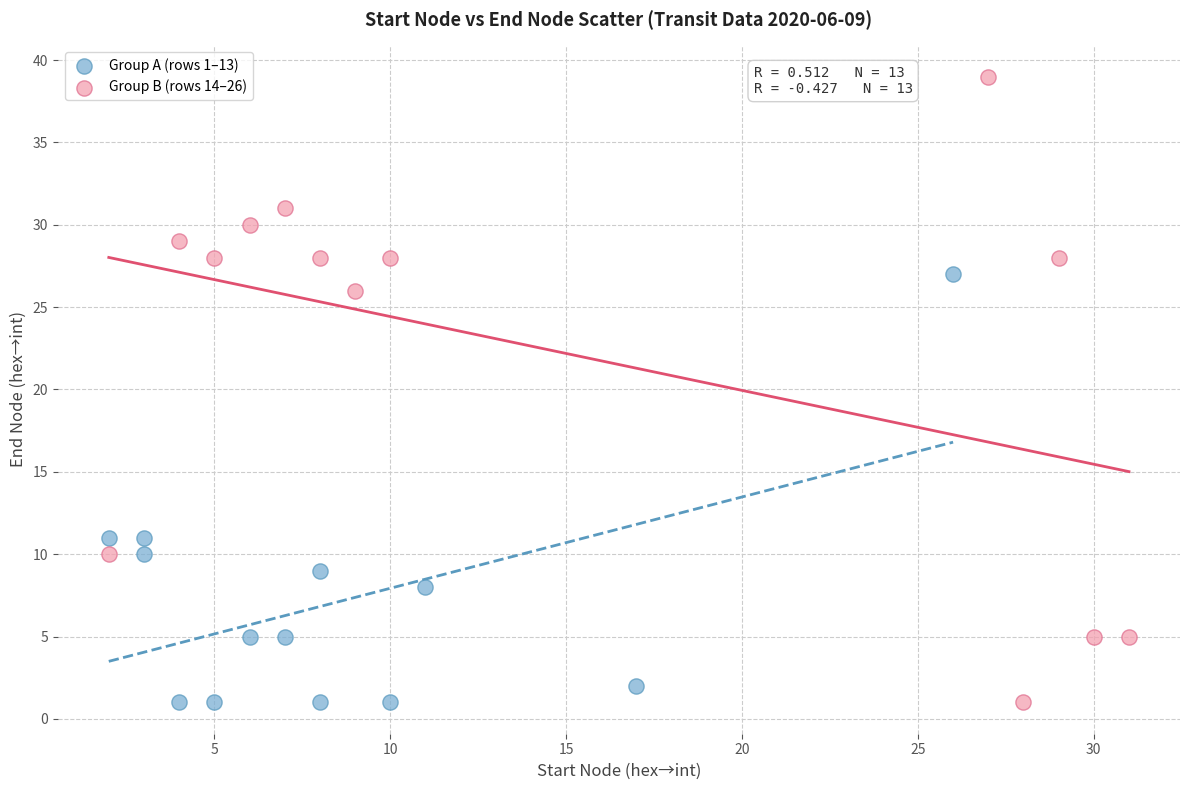

Which series contains the highest Y value?

Group B (rows 14–26)